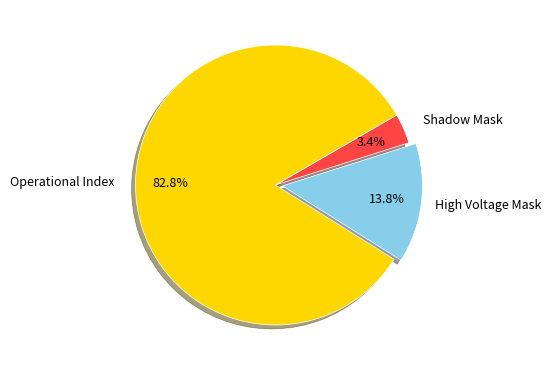

Which category has the biggest portion of the pie?

Operational Index